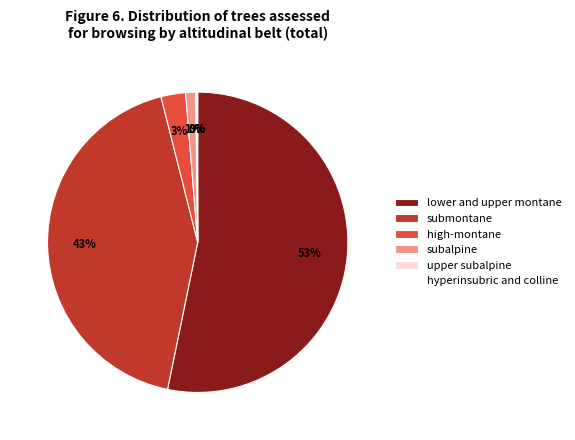

Approximately how many times larger is the value at submontane compared to lower and upper montane?

0.8